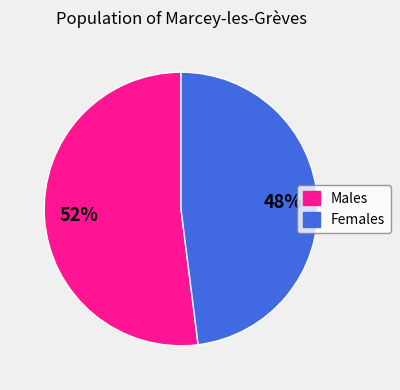

Is there a majority slice in this chart?

Yes